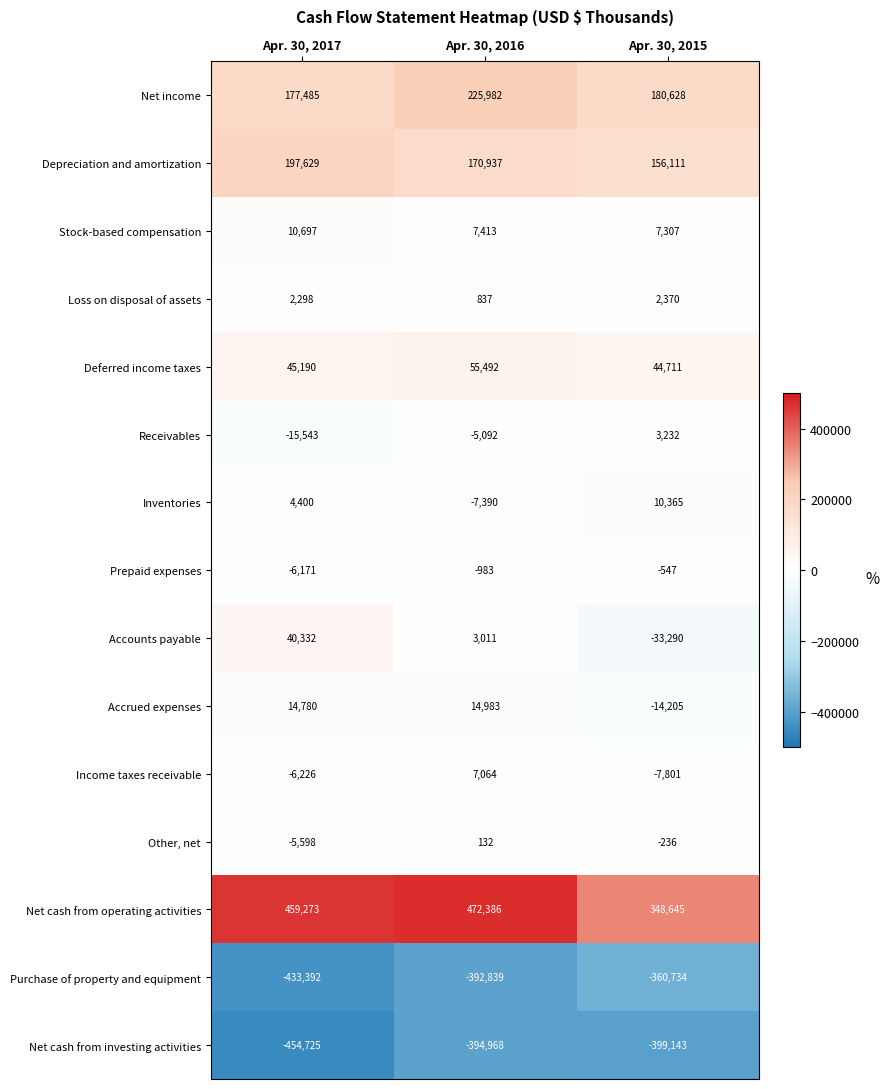

Is it true that Depreciation and amortization equals 290119 at Apr. 30, 2016?

False